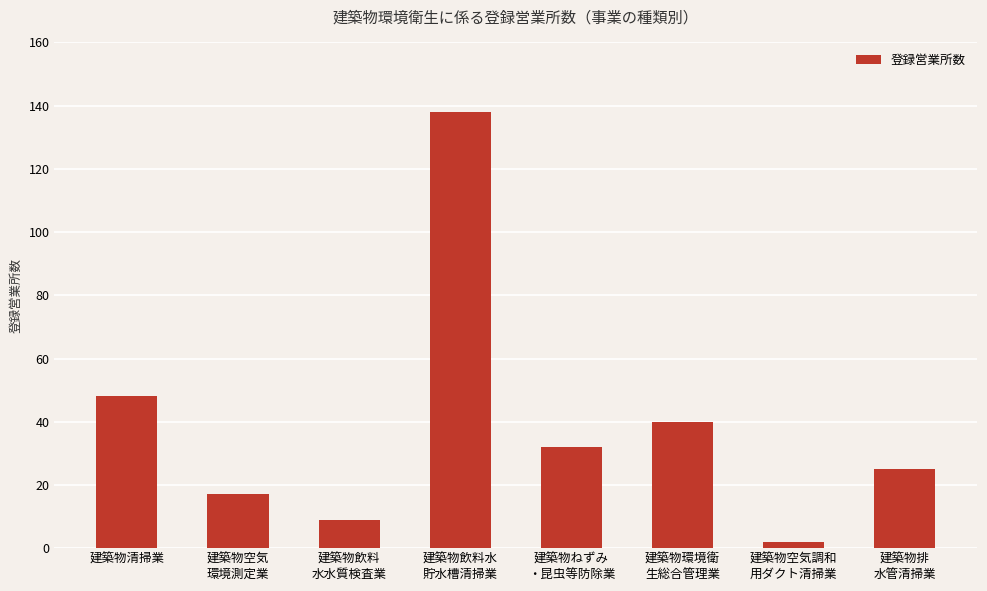

How many series are shown in this chart?

1